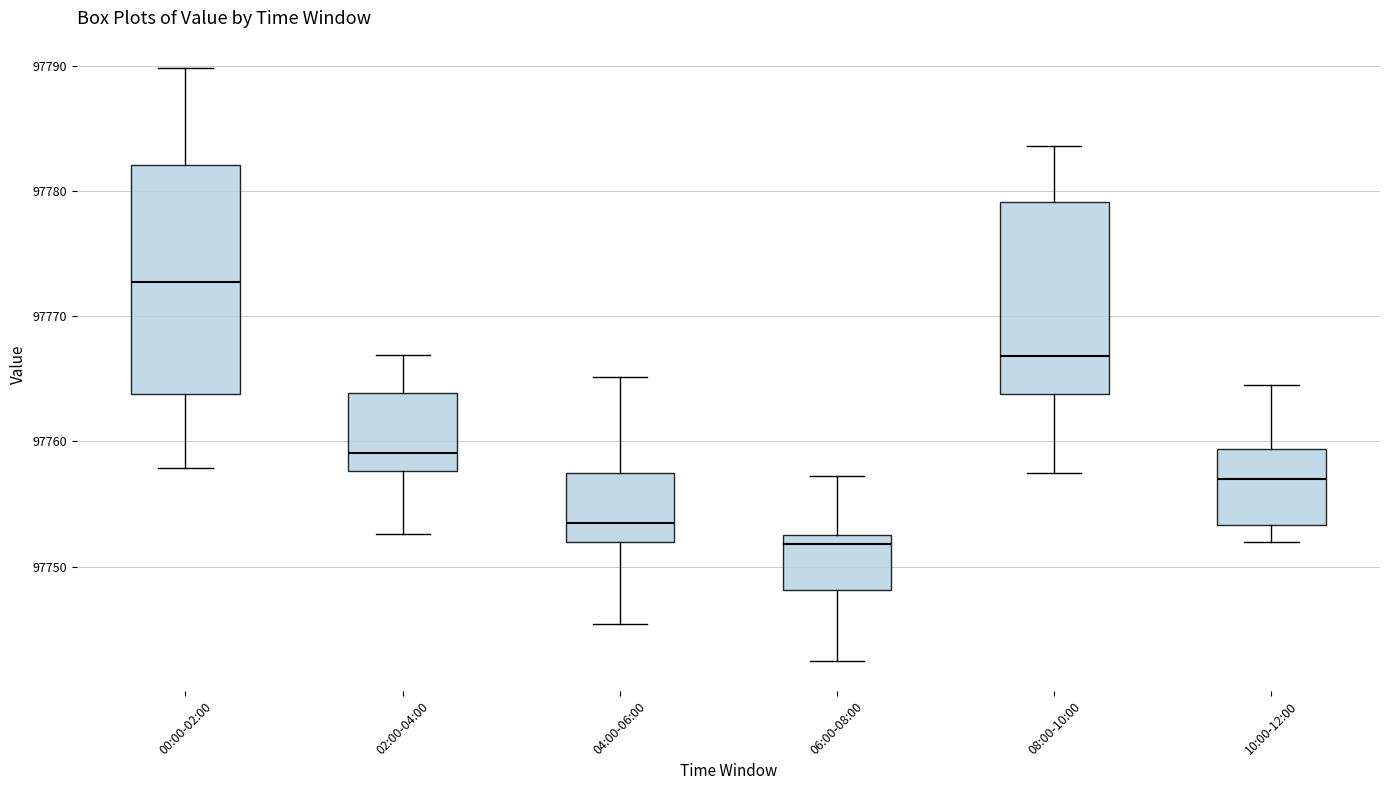

Comparing the boxes themselves (not the whiskers), which one is the tallest?

00:00-02:00